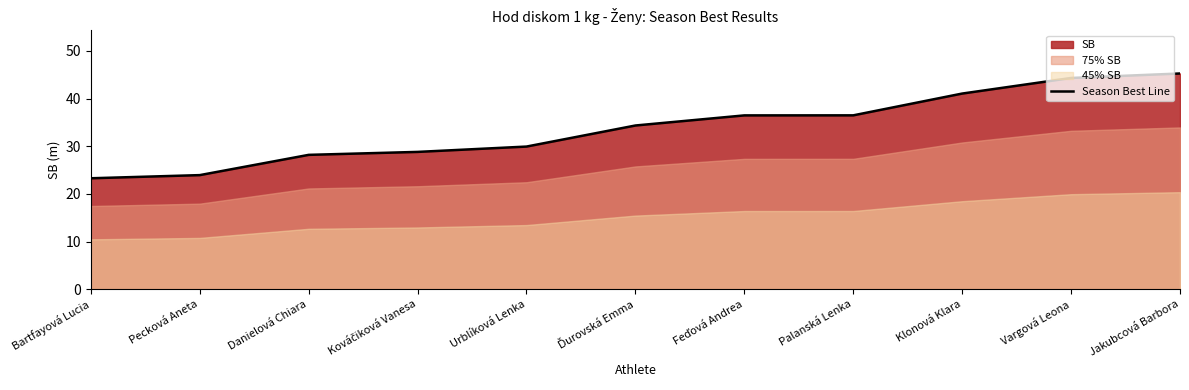

Rank the categories by value from highest to lowest.

Jakubcová Barbora, Vargová Leona, Klonová Klara, Palanská Lenka, Feďová Andrea, Ďurovská Emma, Urblíková Lenka, Kováčiková Vanesa, Danielová Chiara, Pecková Aneta, Bartfayová Lucia